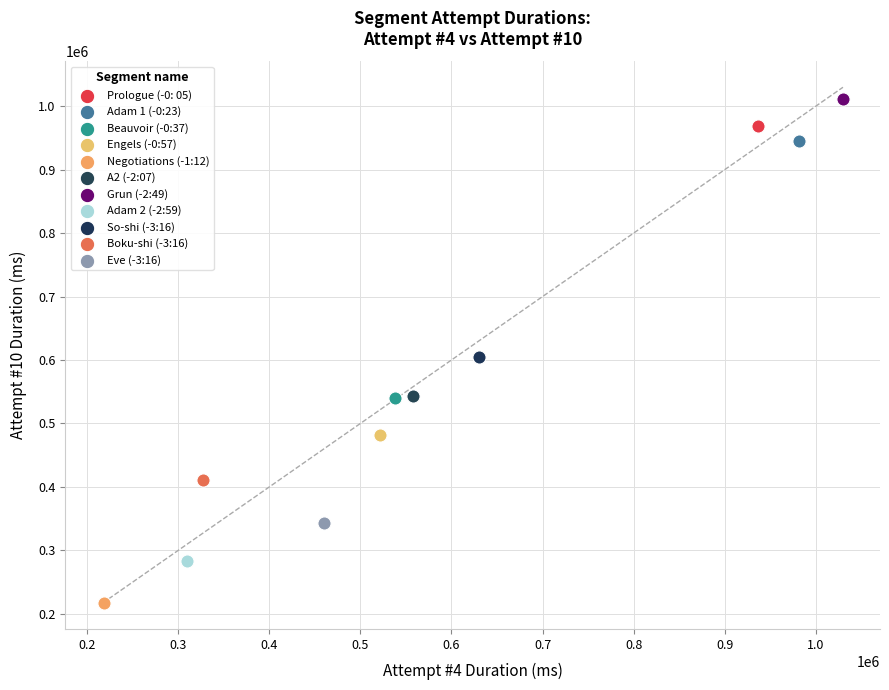

What are all the series names shown in the legend?

Prologue (-0: 05), Adam 1 (-0:23), Beauvoir (-0:37), Engels (-0:57), Negotiations (-1:12), A2 (-2:07), Grun (-2:49), Adam 2 (-2:59), So-shi (-3:16), Boku-shi (-3:16), Eve (-3:16)